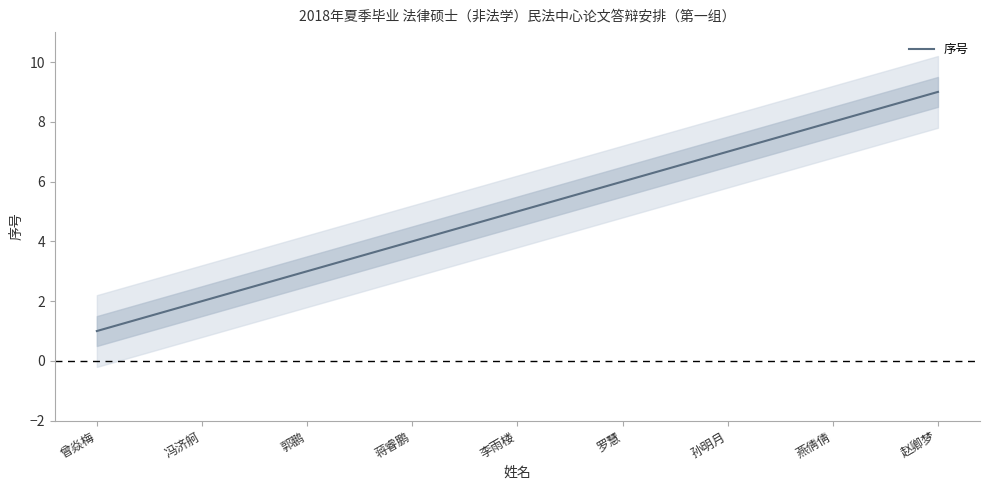

How many values exceed 5?

4